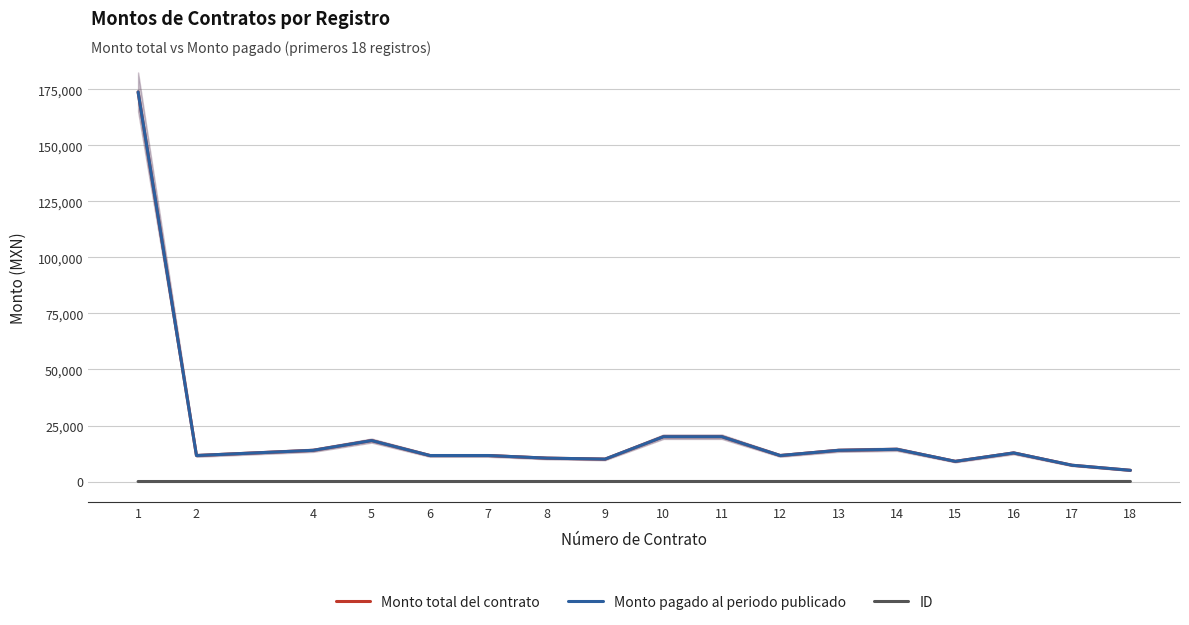

Reading right to left, what are all the values shown in this chart?

Monto total del contrato: 5000.0	7266.0	12760.0	9000.0	14383.5	13920.0	11600.0	20000.0	20000.0	10000.0	10440.0	11600.0	11600.0	18270.0	13920.0	11600.0	173884.0
Monto pagado al periodo publicado: 5000.0	7266.0	12760.0	9000.0	14383.5	13920.0	11600.0	20000.0	20000.0	10000.0	10440.0	11600.0	11600.0	18270.0	13920.0	11600.0	173884.0
ID: 18.0	17.0	16.0	15.0	14.0	13.0	12.0	11.0	10.0	9.0	8.0	7.0	6.0	5.0	4.0	2.0	1.0